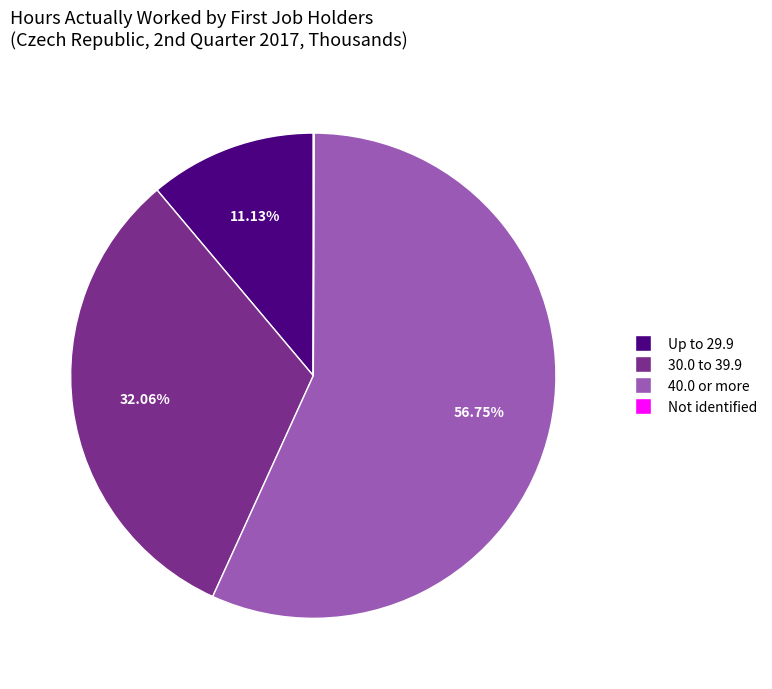

What percentage is the 30.0 to 39.9 slice, to the nearest percent?

32%